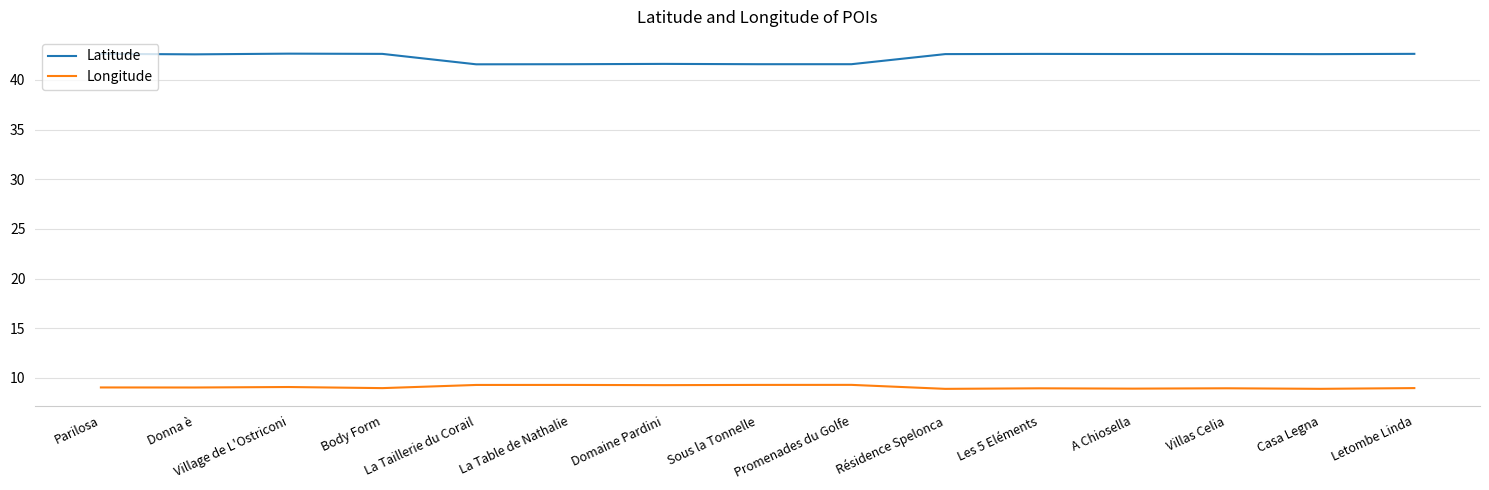

What position from the right is Sous la Tonnelle?

8